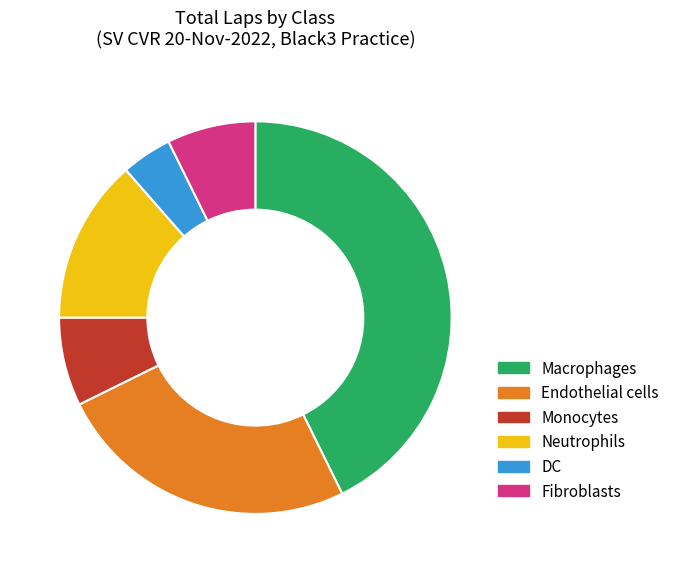

Do Neutrophils and Macrophages together represent more than half of the pie?

Yes